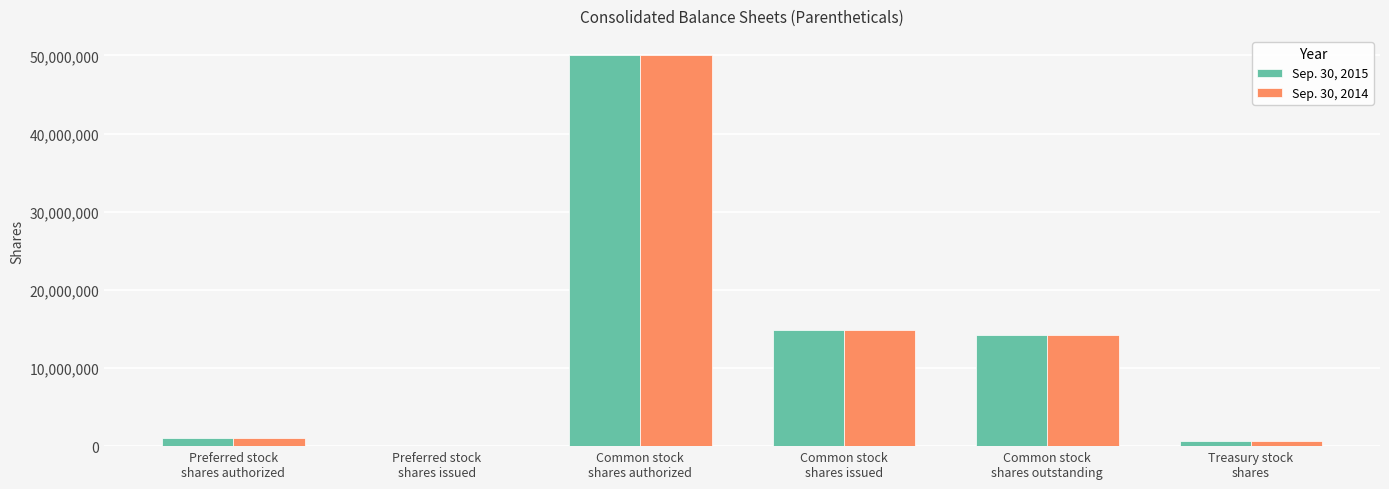

What is the average value of the Sep. 30, 2015 series?

13446646